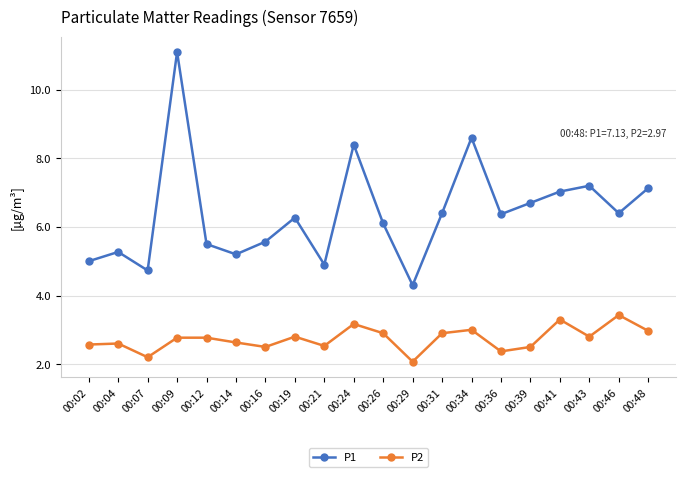

At which label does P1 first exceed 6?

00:09